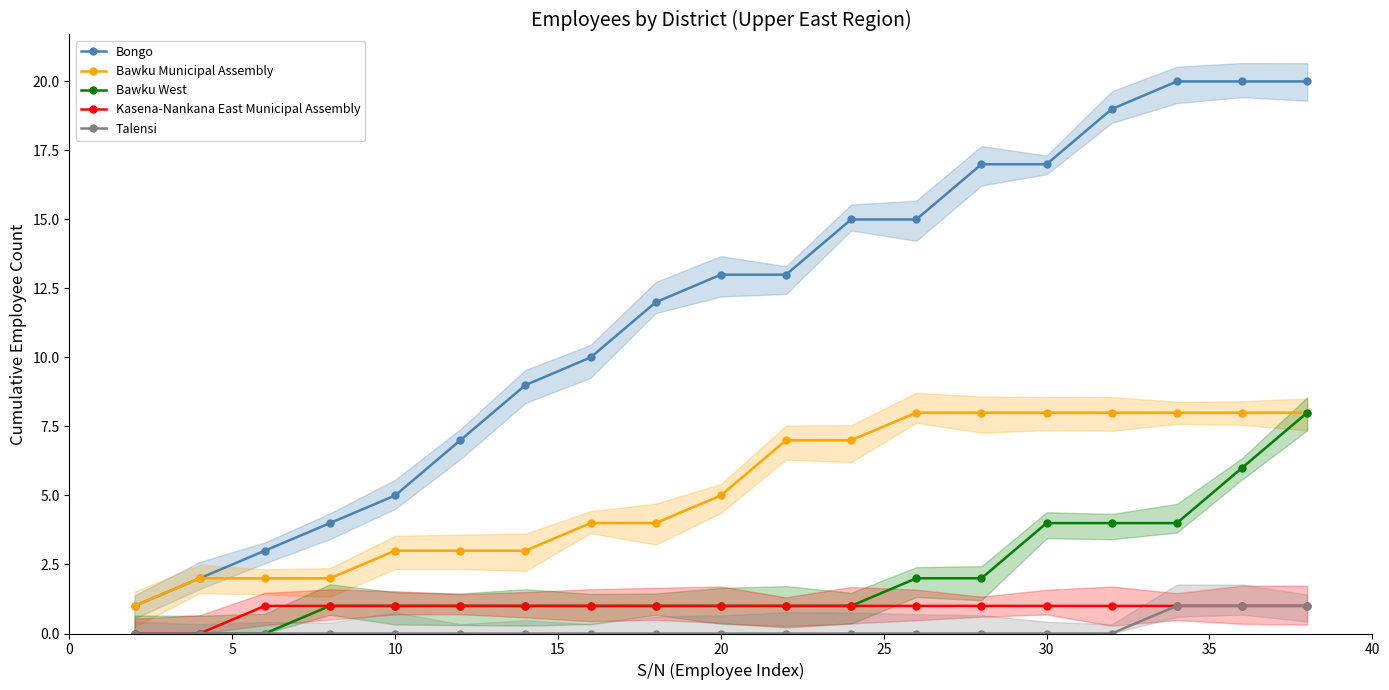

True or false: Bawku West and Bawku Municipal Assembly cross at least once.

False